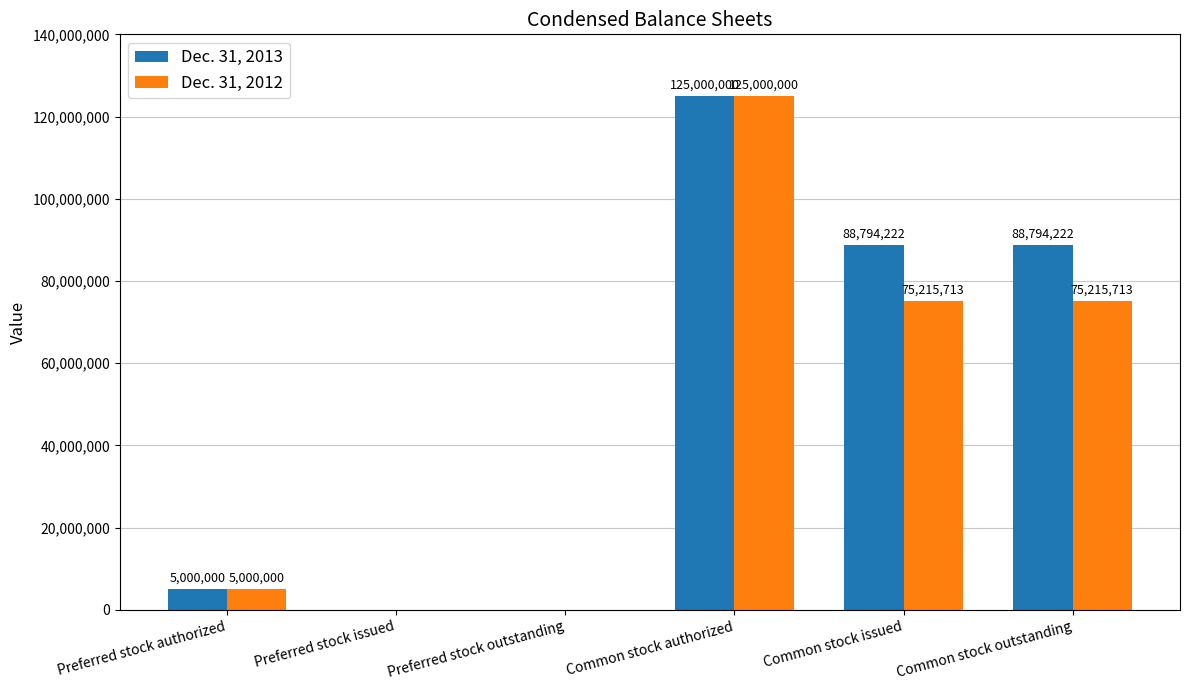

Where does the Dec. 31, 2013 series first go above 88794222?

Common stock authorized